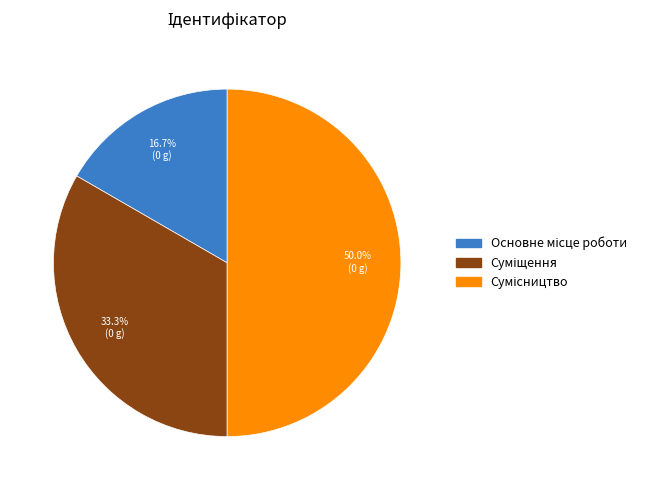

How many segments does this pie chart have?

3